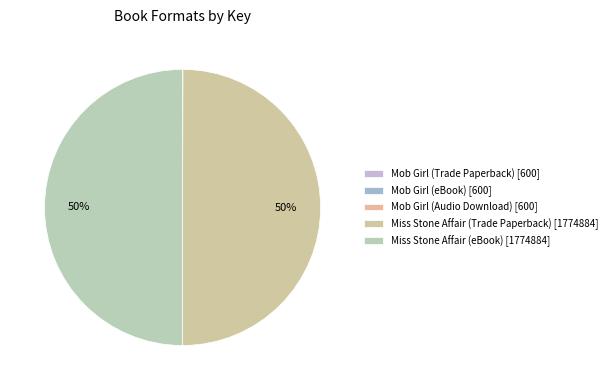

How many segments does this pie chart have?

5